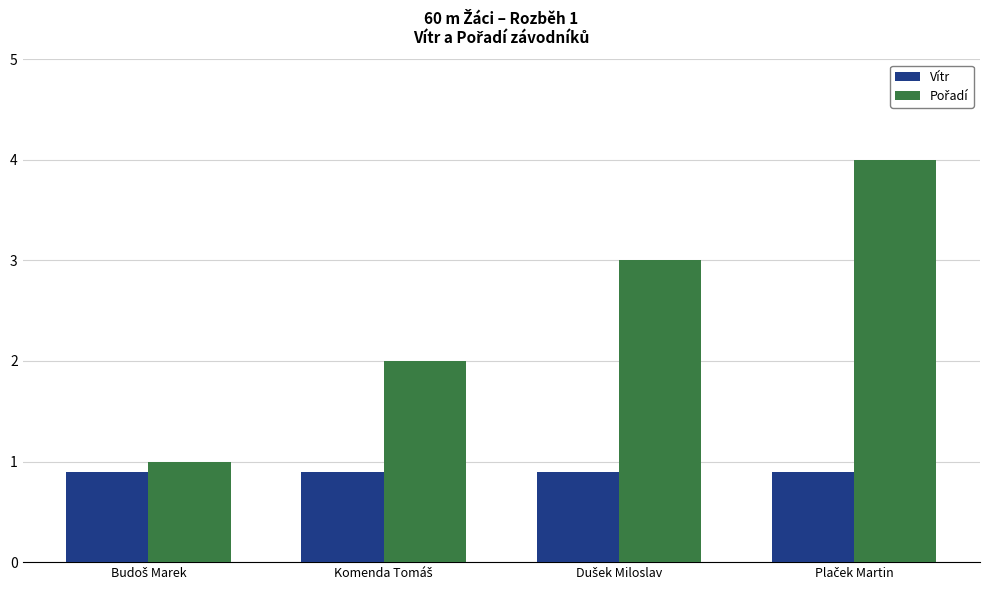

What is the maximum value for Vítr?

0.9